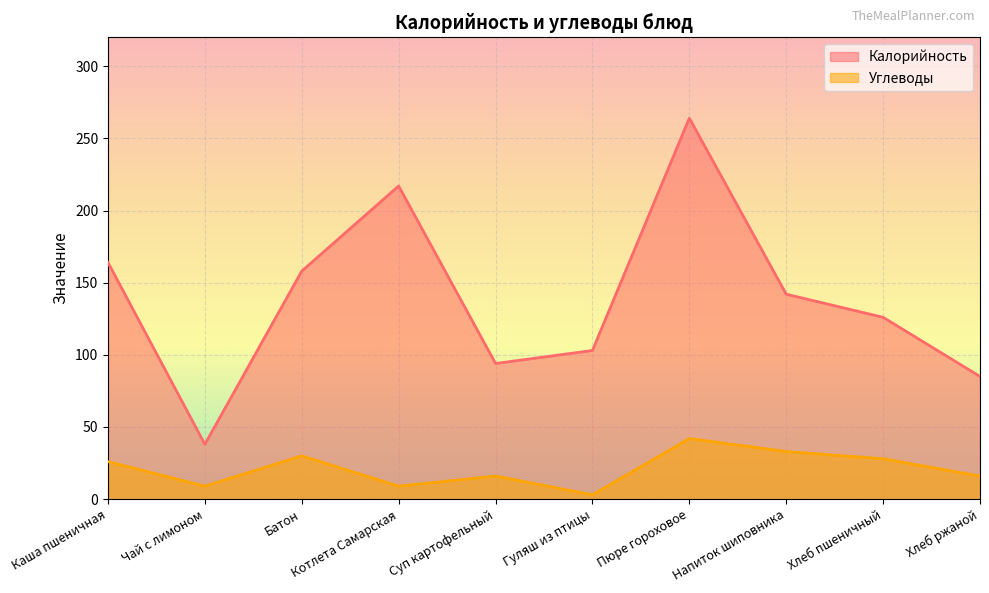

What are all the series names shown in the legend?

Калорийность, Углеводы